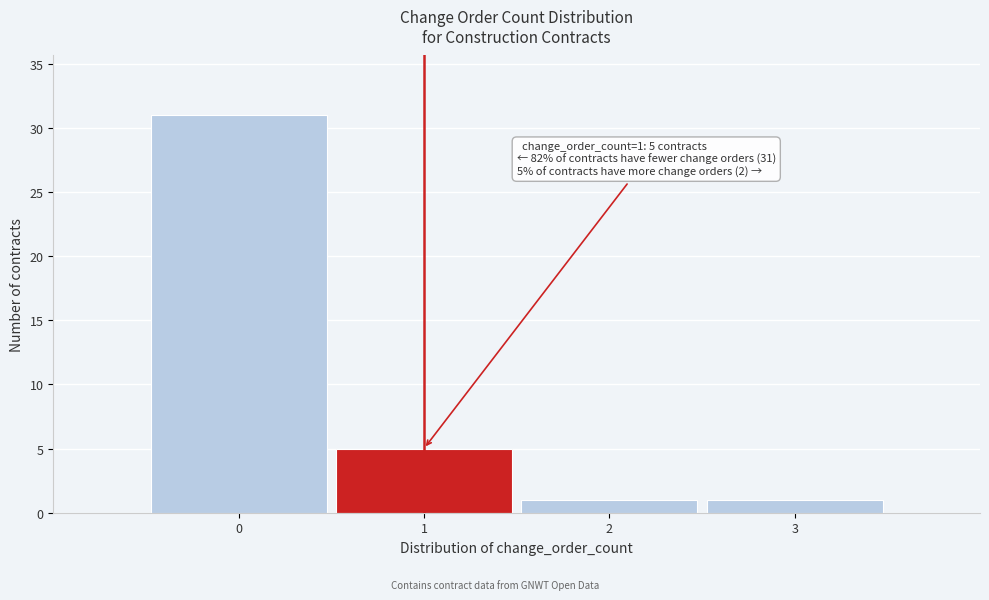

Which range on the x-axis has the tallest bar?

-0.5 to 0.5